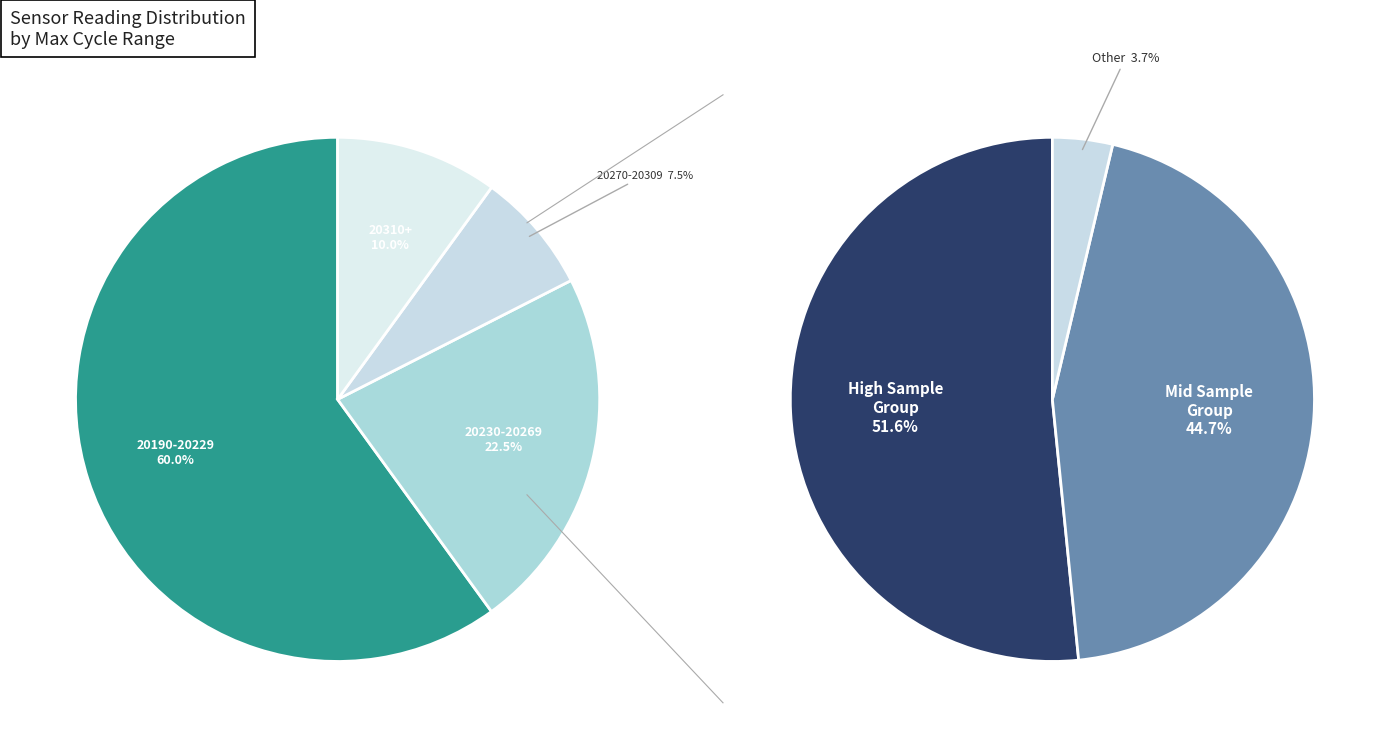

Is it true that 28 is 11% of the pie?

False